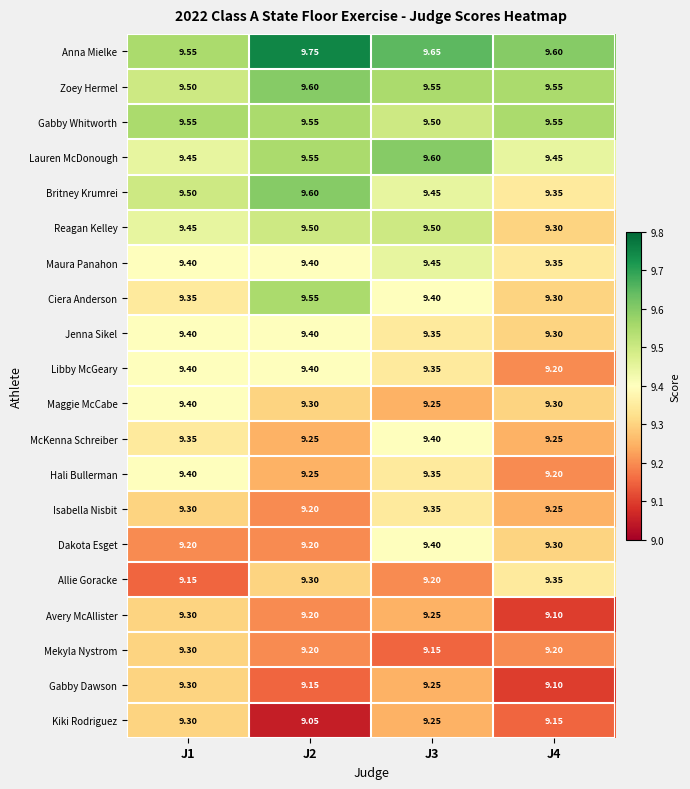

Is the value of Mekyla Nystrom at J4 greater than the value of Britney Krumrei at J2?

No